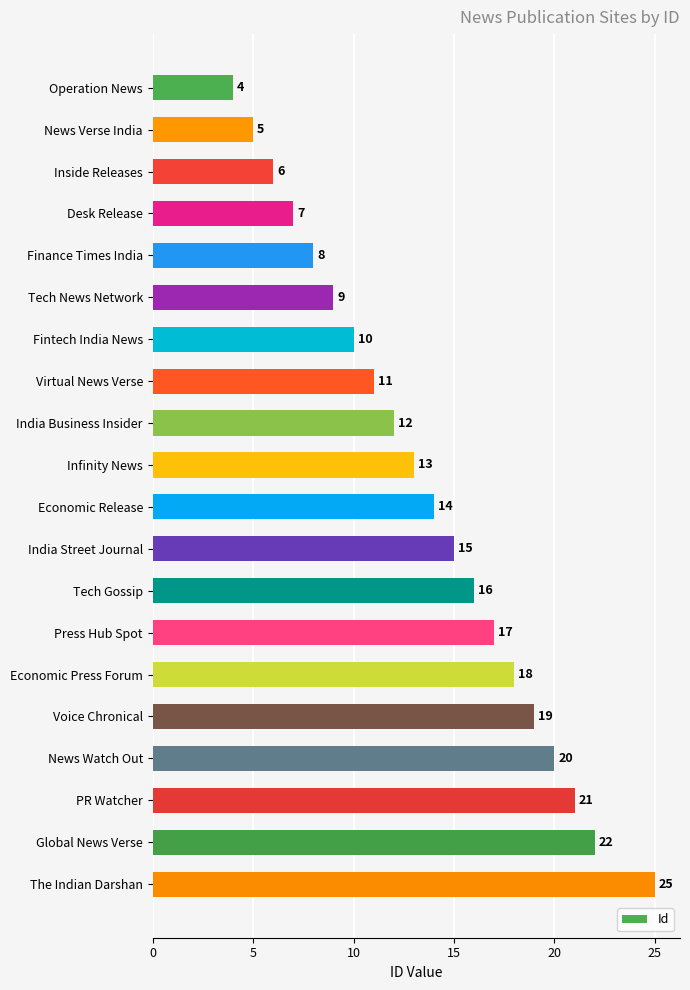

Reading top to bottom, transcribe all the data shown in this chart.

4	5	6	7	8	9	10	11	12	13	14	15	16	17	18	19	20	21	22	25